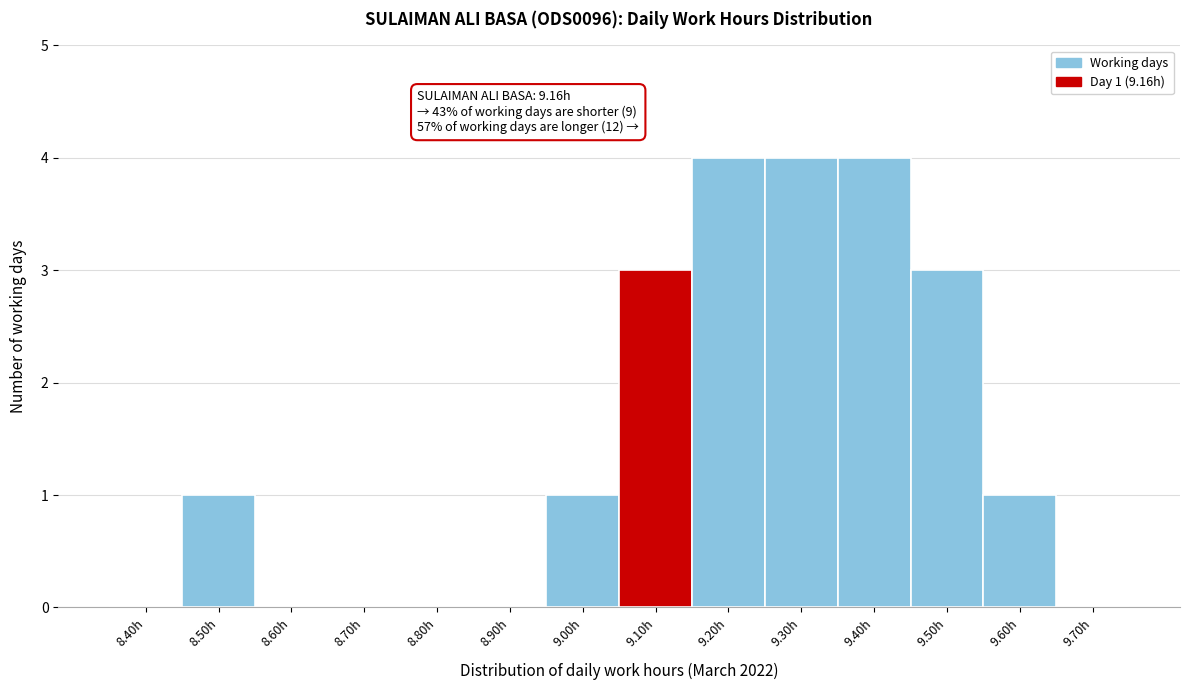

Reading left to right, extract all data points from this chart.

8.40h=0	8.50h=1	8.60h=0	8.70h=0	8.80h=0	8.90h=0	9.00h=1	9.10h=3	9.20h=4	9.30h=4	9.40h=4	9.50h=3	9.60h=1	9.70h=0